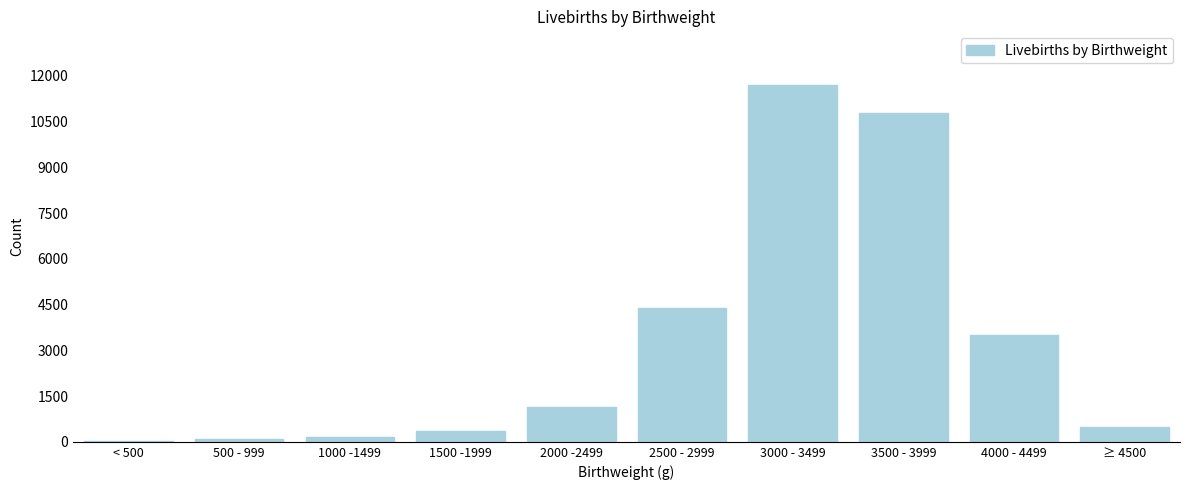

The chart shows a value of 7110 at 3000 - 3499. True or false?

False